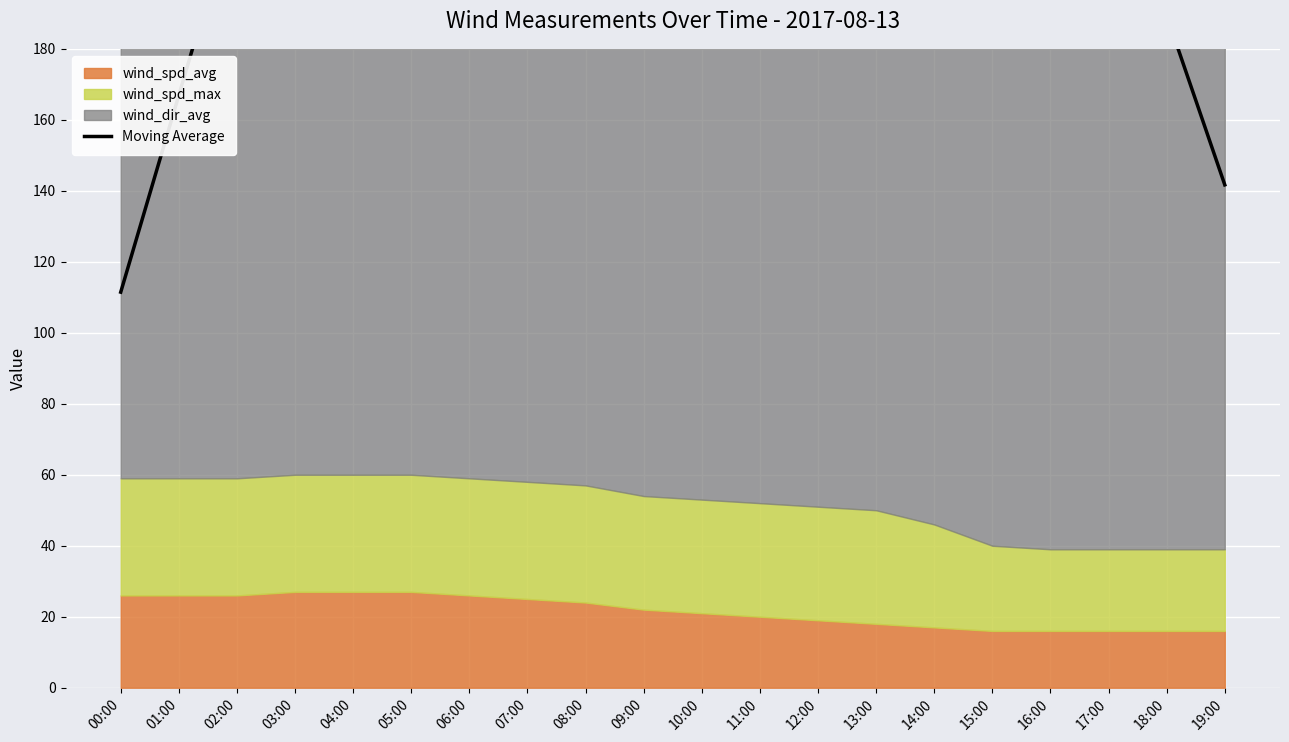

Which category has the highest value across all series?

02:00